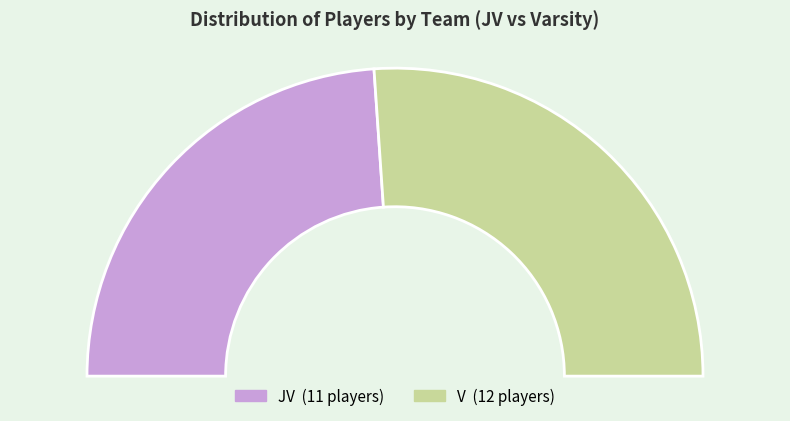

Which has a higher value, V or JV?

V